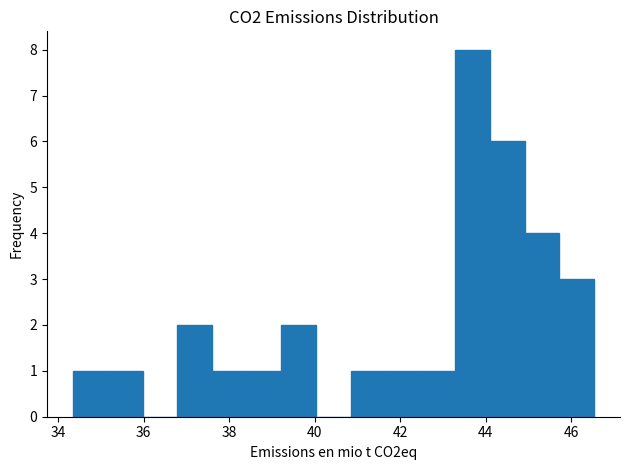

Reading left to right, transcribe this chart: for each bar, give the range it covers on the x-axis and its height. Neither the bar edges nor the heights are printed on the chart, so give them approximately, as read against the axes.

34.4 to 35.2: 1
35.2 to 36.0: 1
36.0 to 36.8: 0
36.8 to 37.6: 2
37.6 to 38.4: 1
38.4 to 39.2: 1
39.2 to 40.0: 2
40.0 to 40.8: 0
40.8 to 41.6: 1
41.6 to 42.4: 1
42.4 to 43.2: 1
43.2 to 44.0: 8
44.0 to 45.0: 6
45.0 to 45.8: 4
45.8 to 46.6: 3